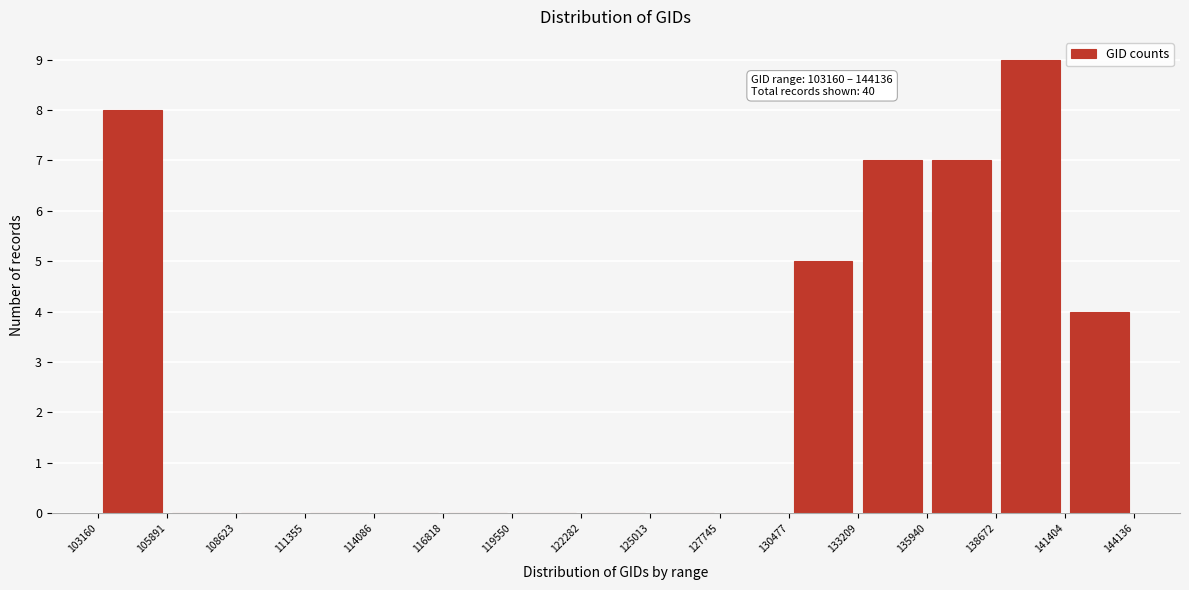

Over which range of the x-axis is the bar tallest?

138672 to 141404